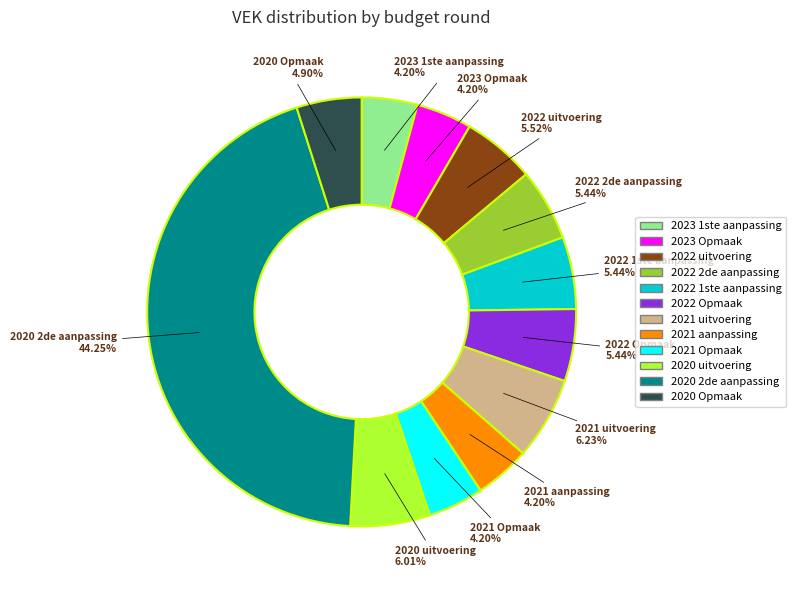

Is there any slice that represents more than half of the pie?

No